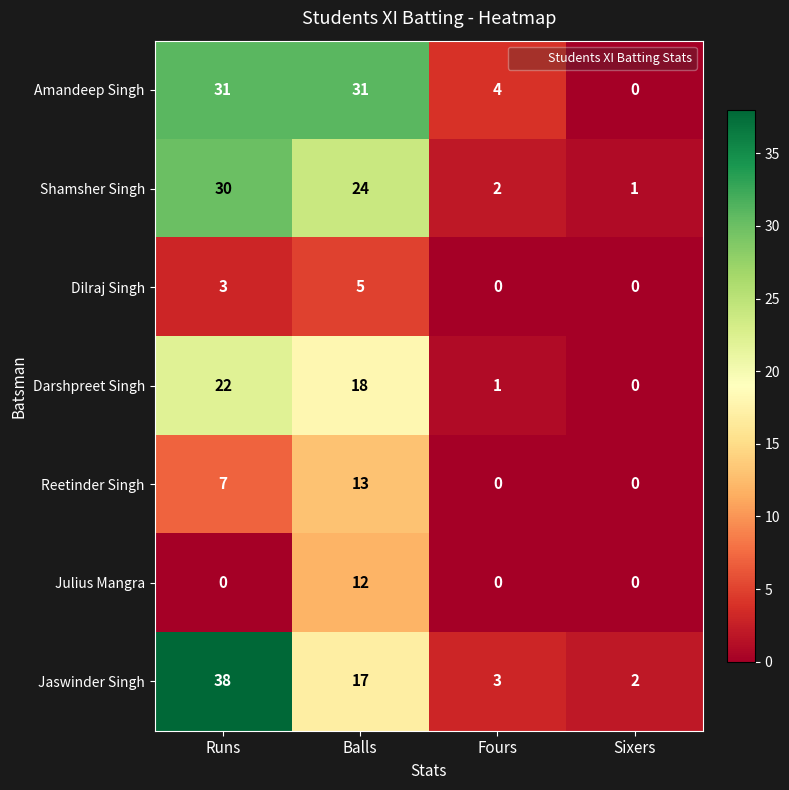

Which series changed the most between Fours and Sixers?

Amandeep Singh